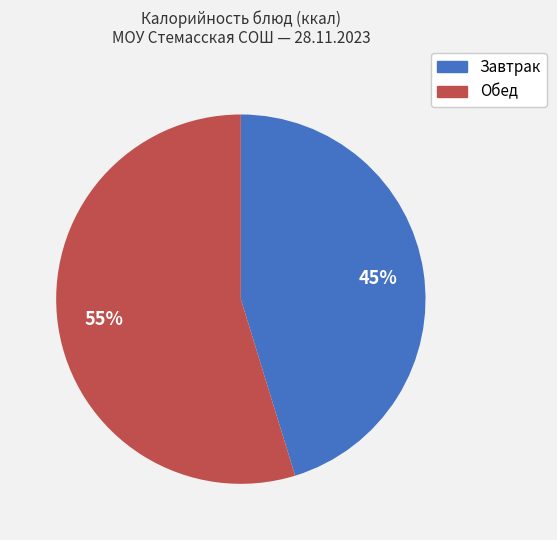

To the nearest percent, what is the combined percentage of Завтрак and Обед?

100%